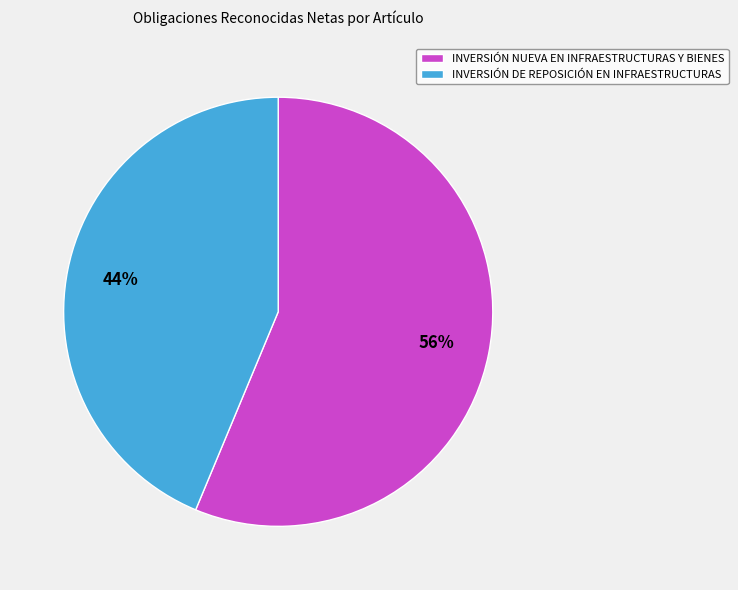

To the nearest percent, what portion does INVERSIÓN NUEVA EN INFRAESTRUCTURAS Y BIENES represent?

56%